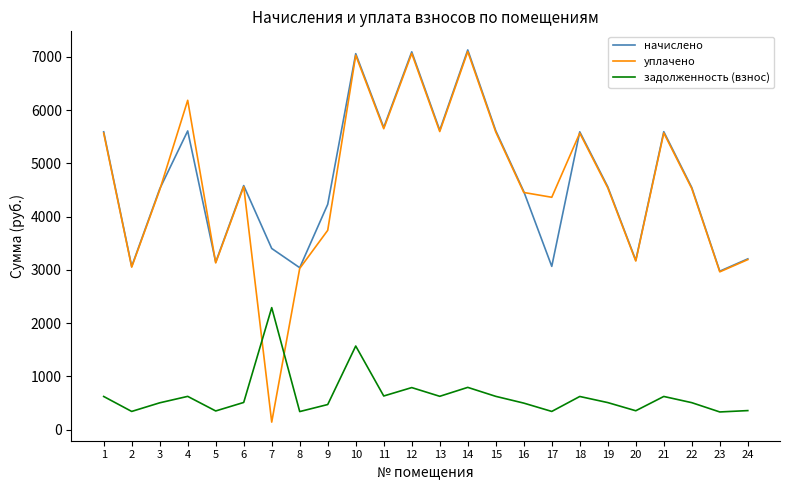

True or false: начислено has a value of 2094.6 at 9.

False